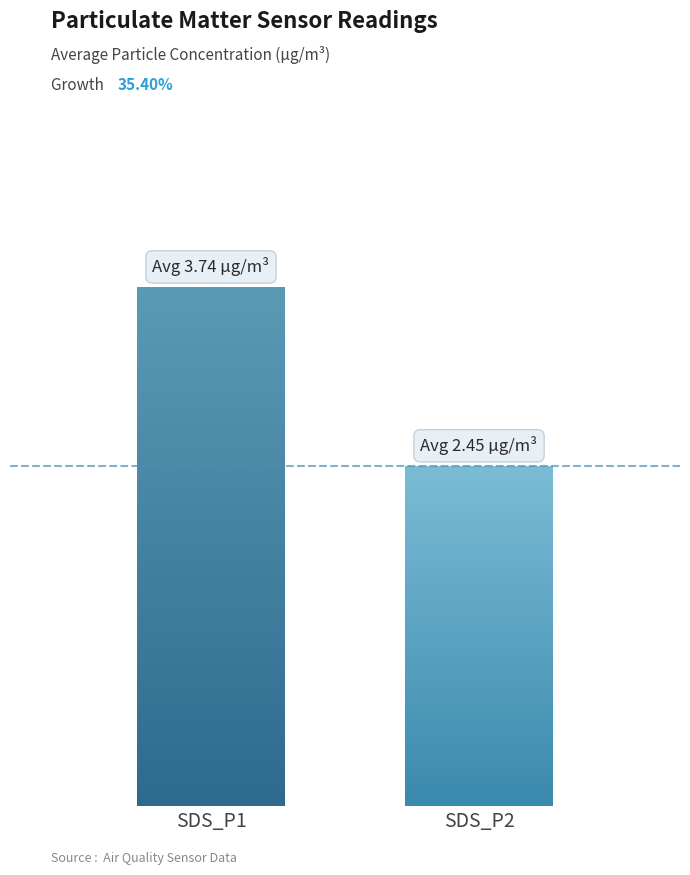

At 15, list the series in order from smallest to largest.

SDS_P2, SDS_P1